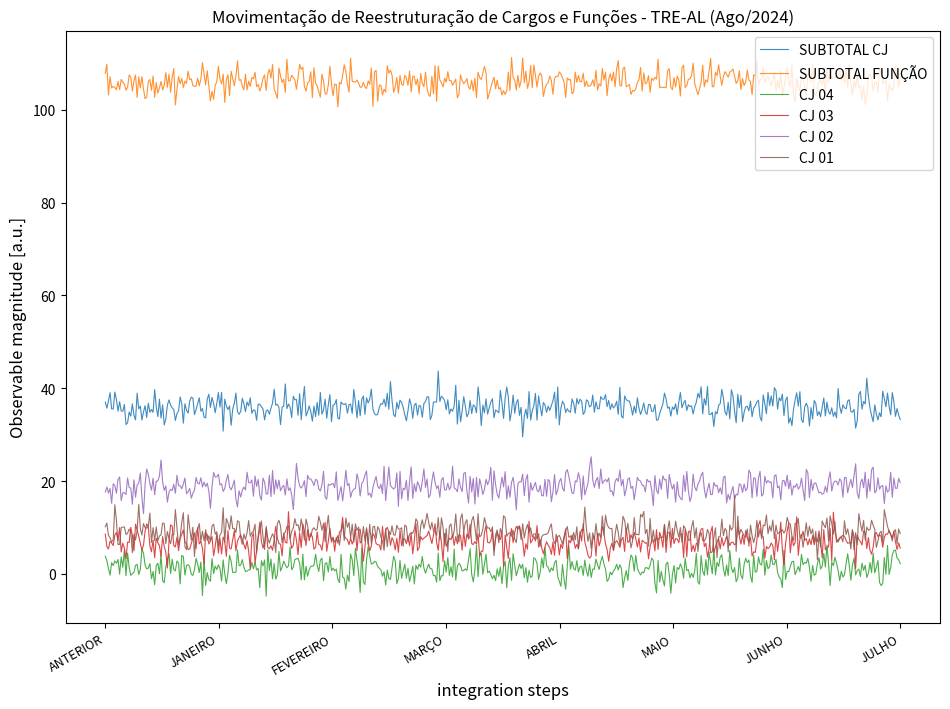

Which series has the largest total across all categories?

SUBTOTAL FUNÇÃO